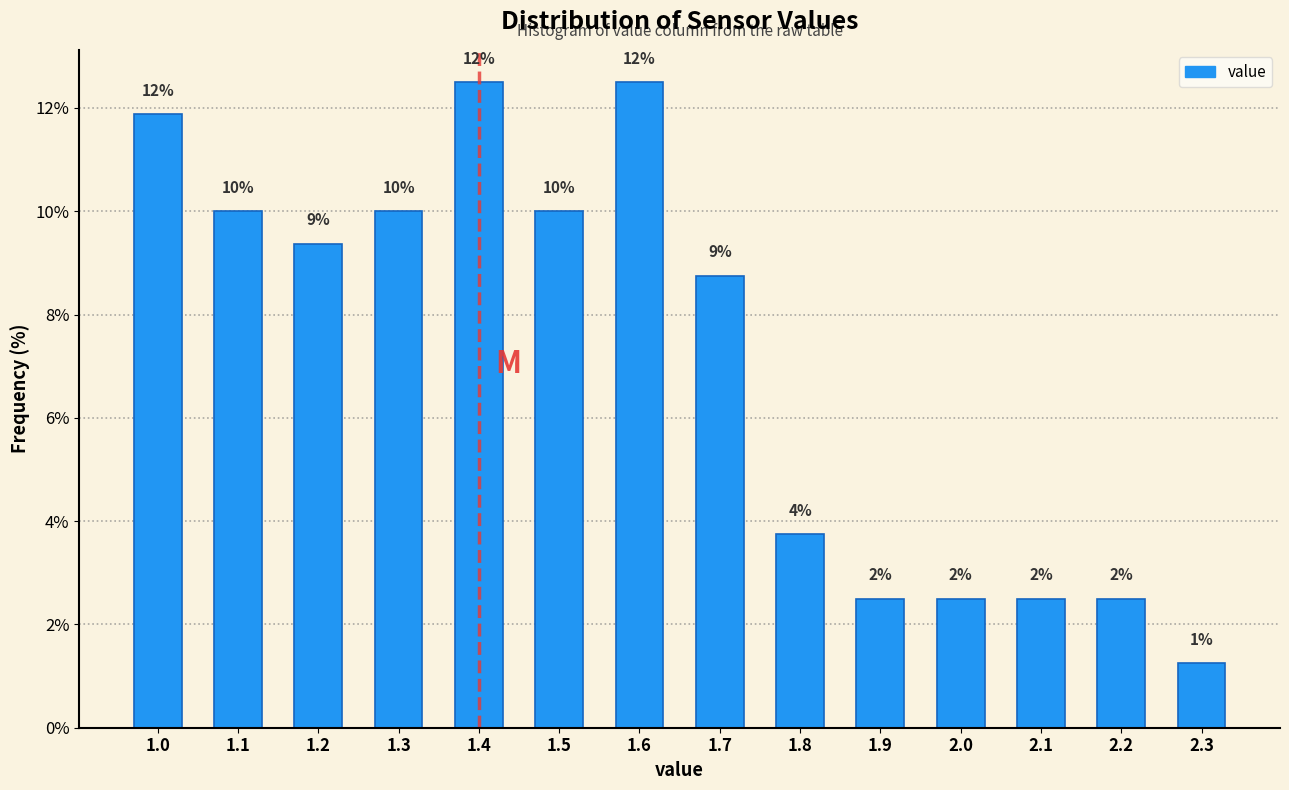

How many bars are there in total?

14